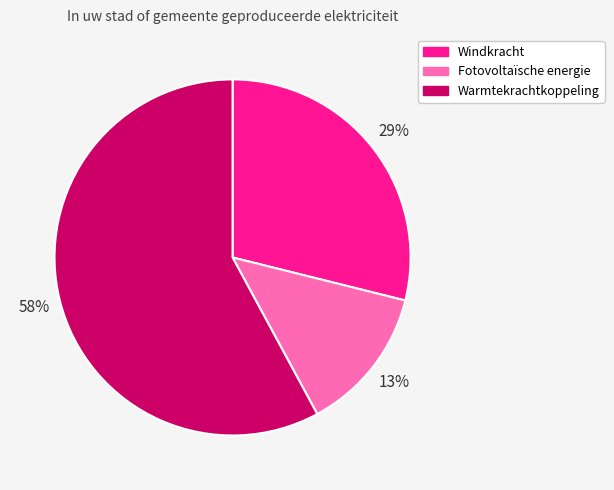

To the nearest percent, what percentage of the pie is Windkracht?

29%